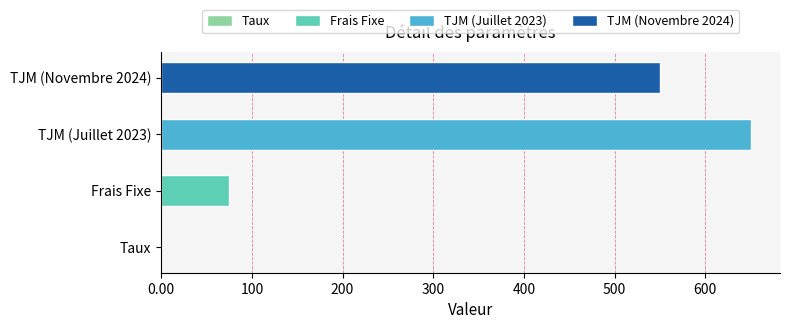

Where is the data nearest to the value 325?

TJM (Novembre 2024)